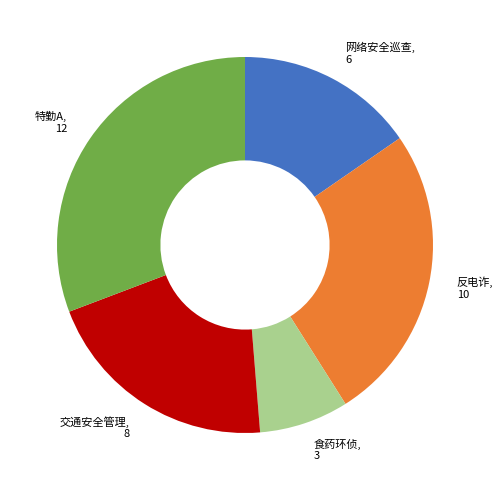

Is there a majority slice in this chart?

No